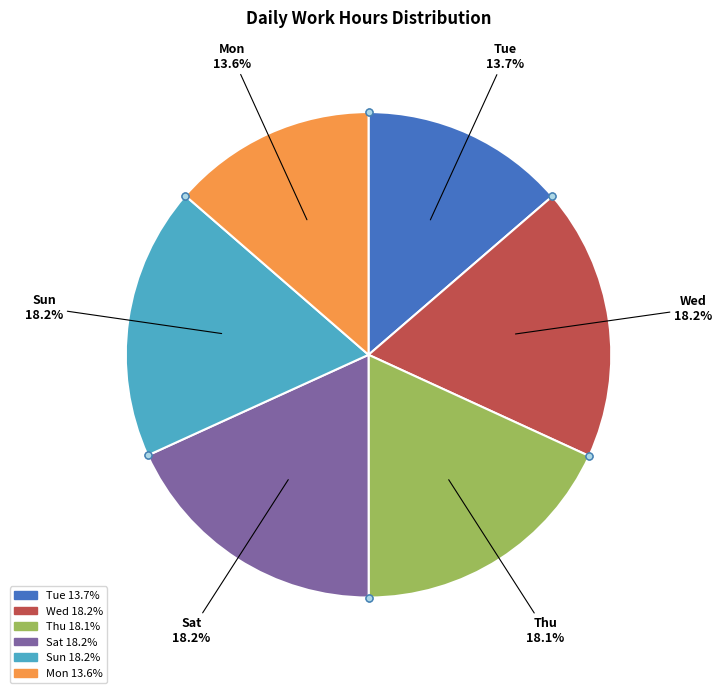

How many segments does this pie chart have?

6